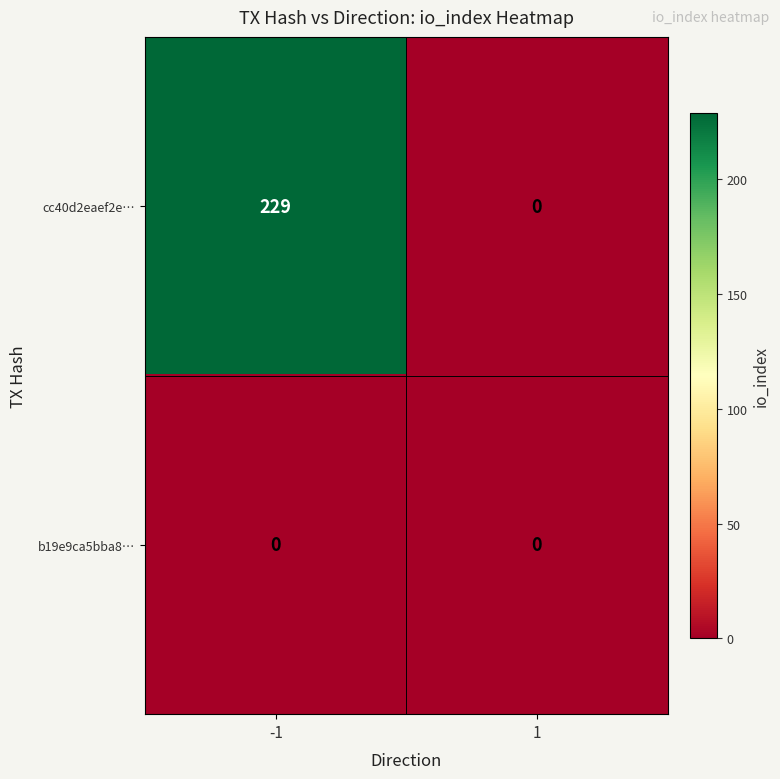

Which series has the largest total across all categories?

cc40d2eaef2e…